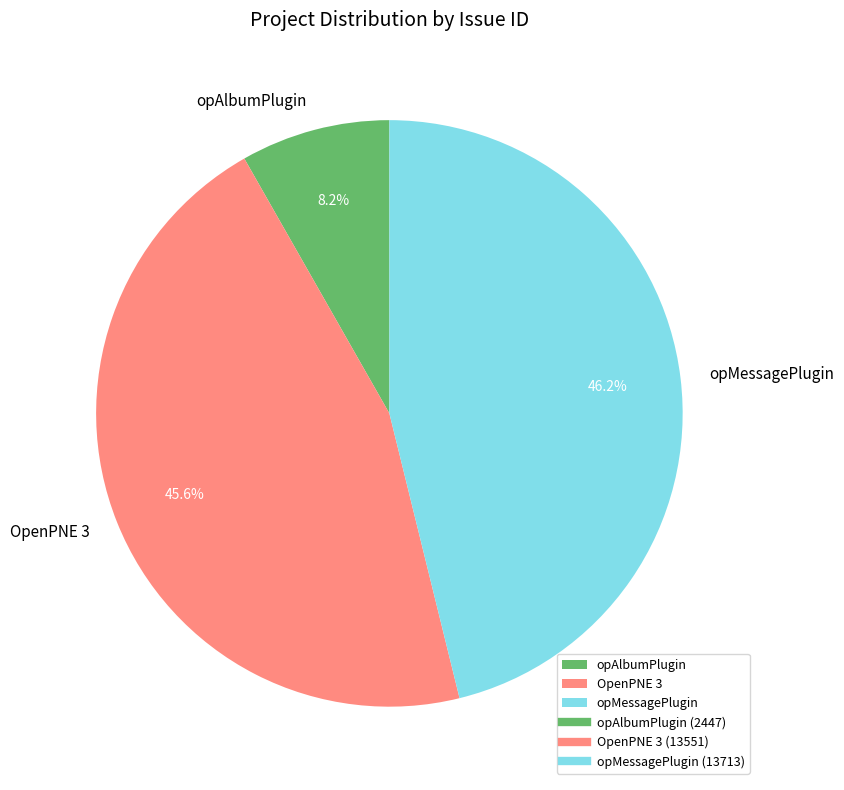

Approximately how many times larger is the value at OpenPNE 3 compared to opMessagePlugin?

1.0